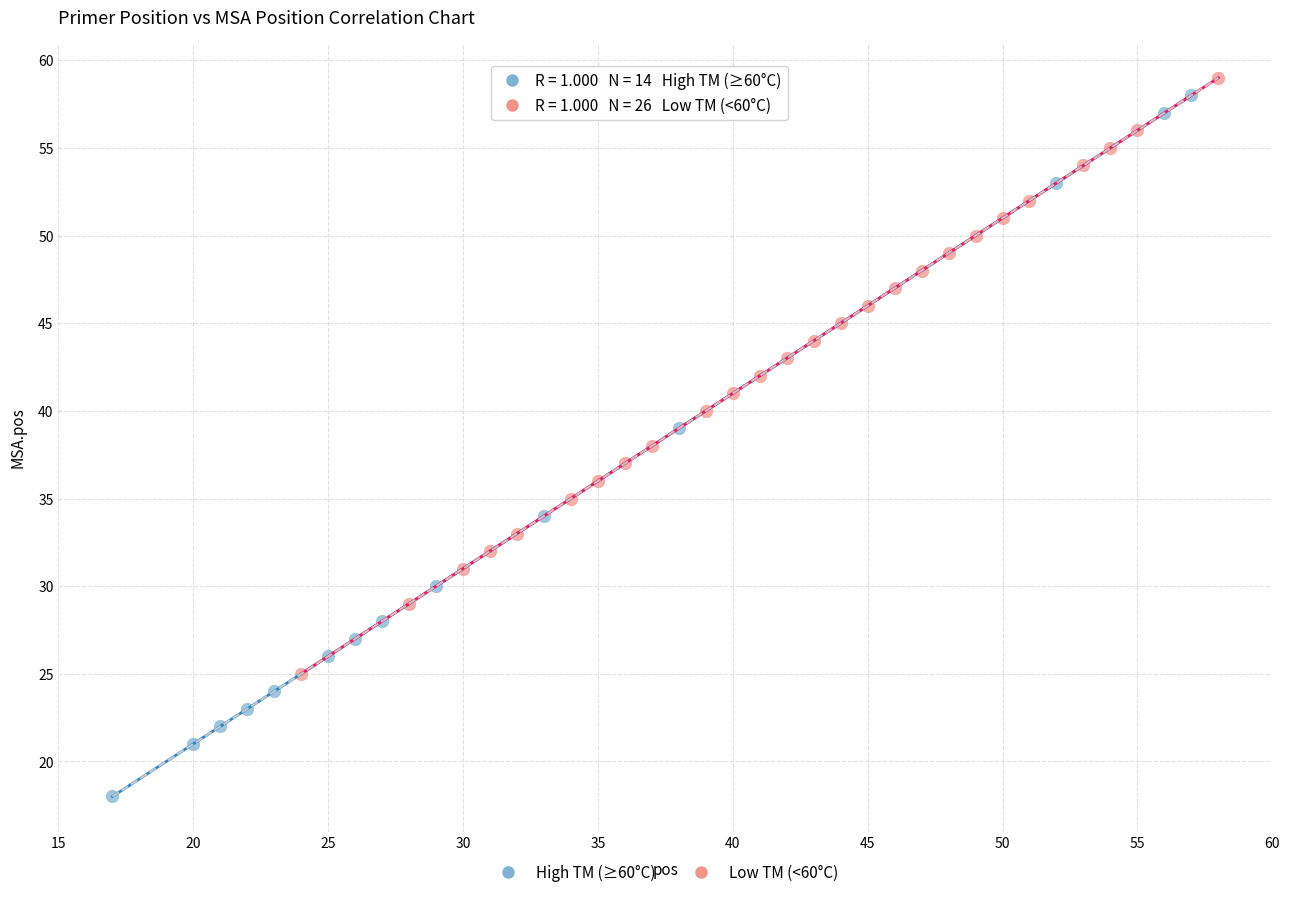

Which series reaches the minimum Y coordinate?

High TM (≥60°C)